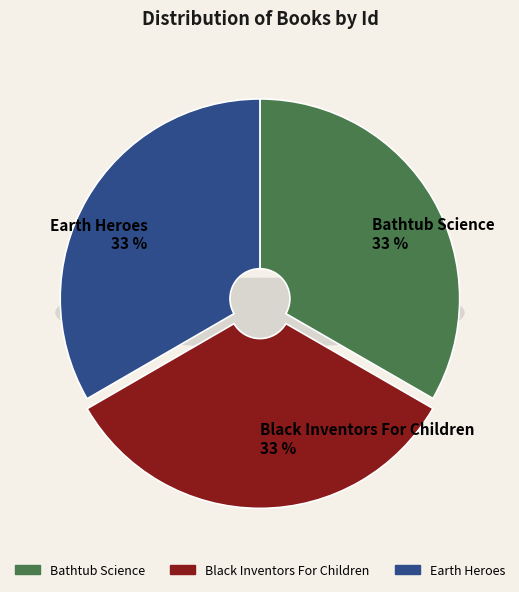

Is it true that Bathtub Science is 21% of the pie?

False